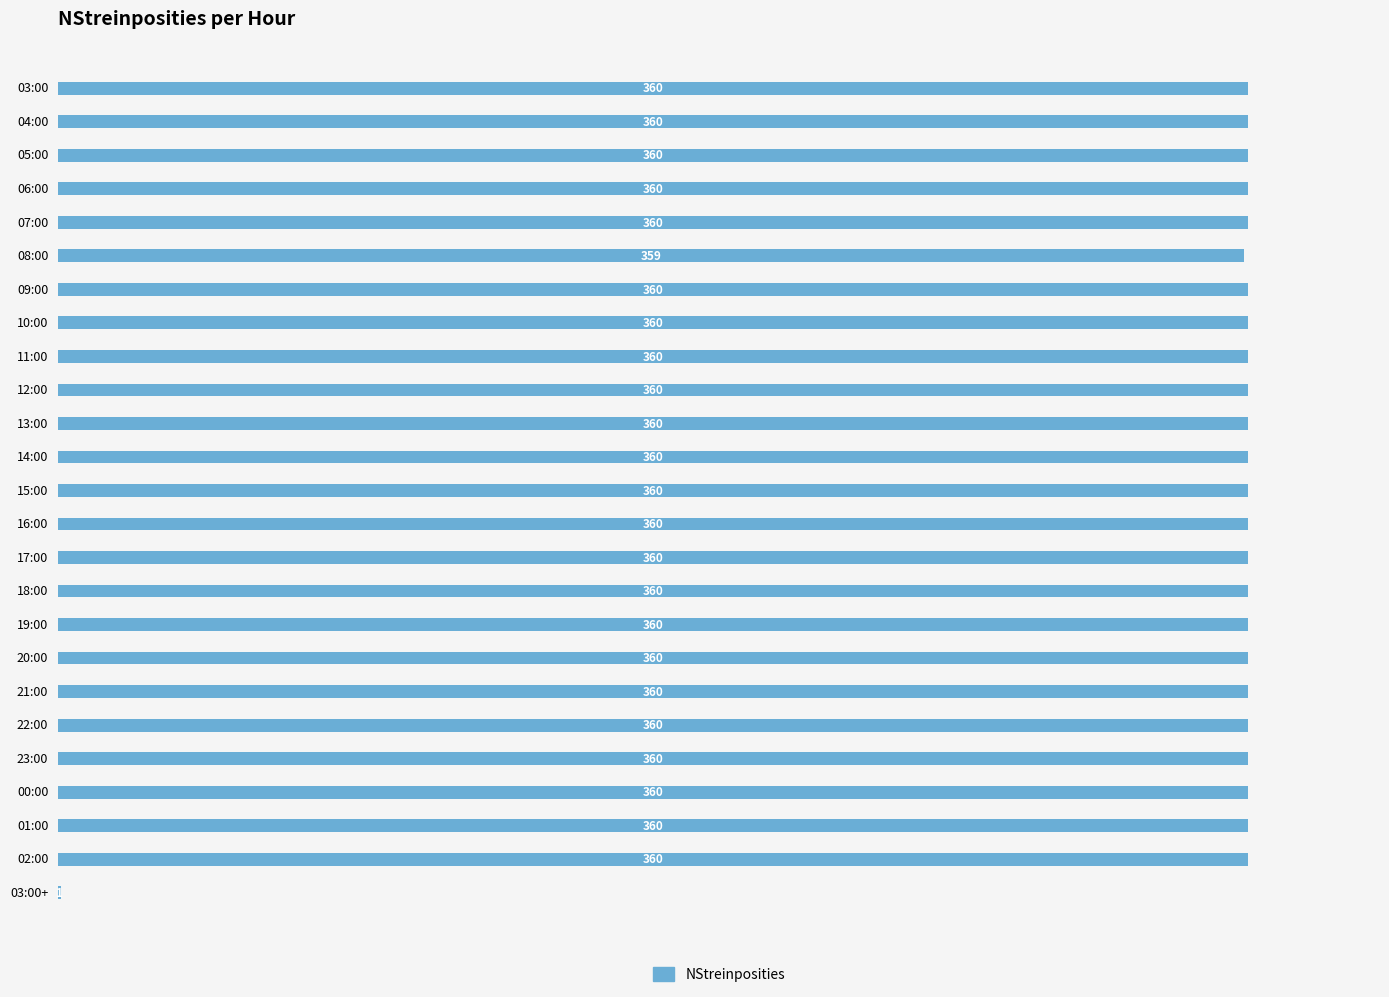

Is it true that the value at 04:00 is 507?

False